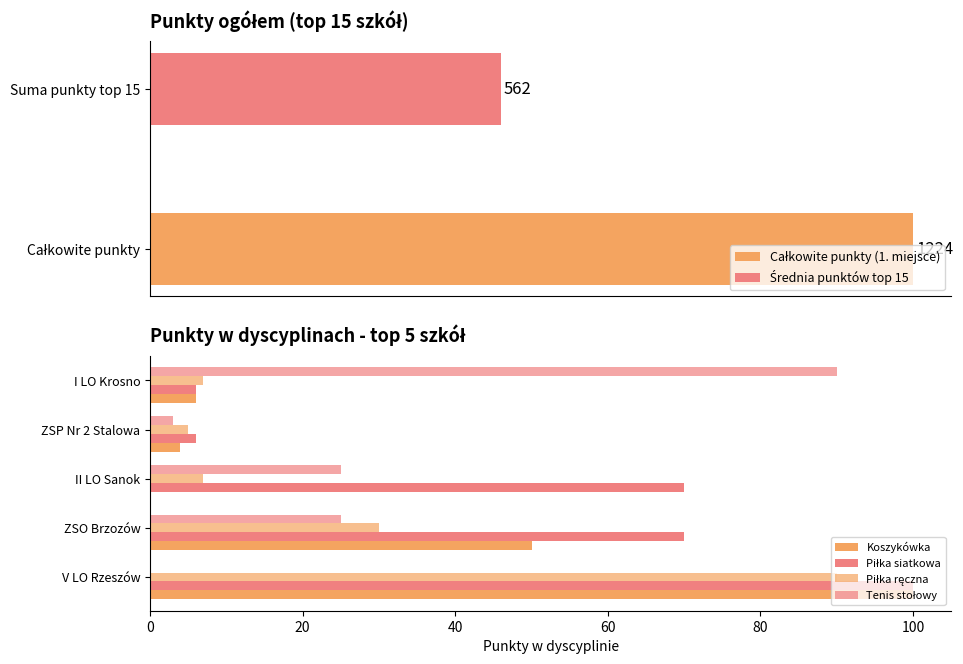

What is the average value of the Tenis stołowy series?

29